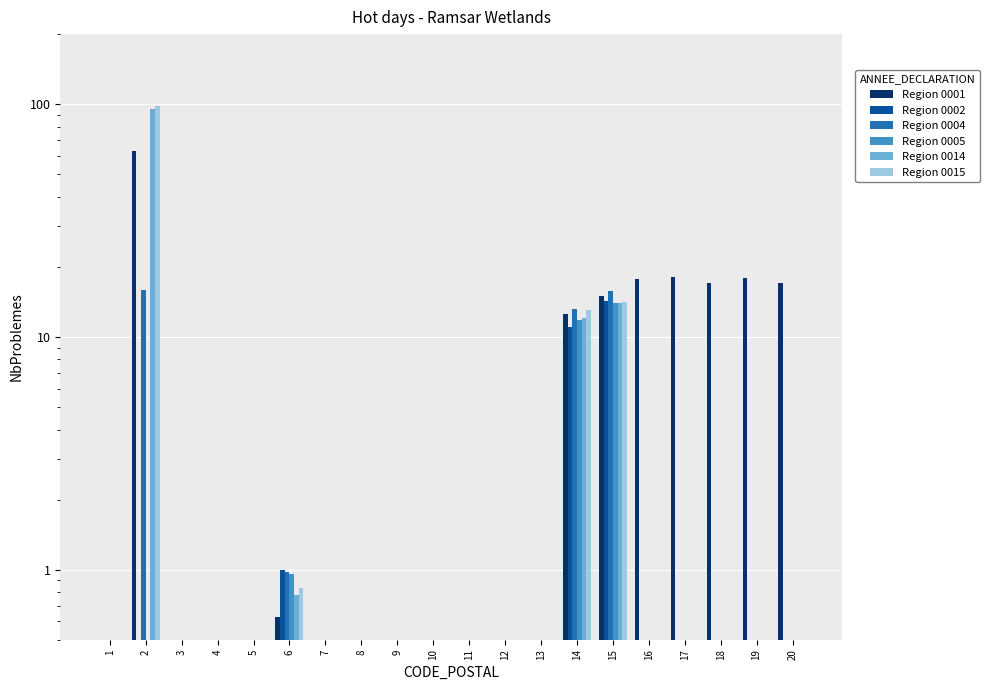

The Region 0005 series shows 0.0 at 2. True or false?

True